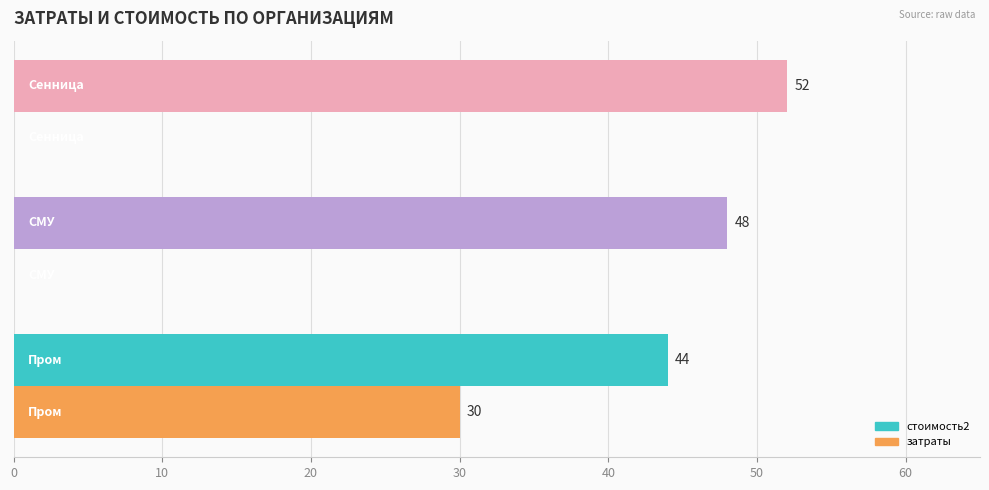

Read the затраты value at 0.0, to the nearest 5.

30